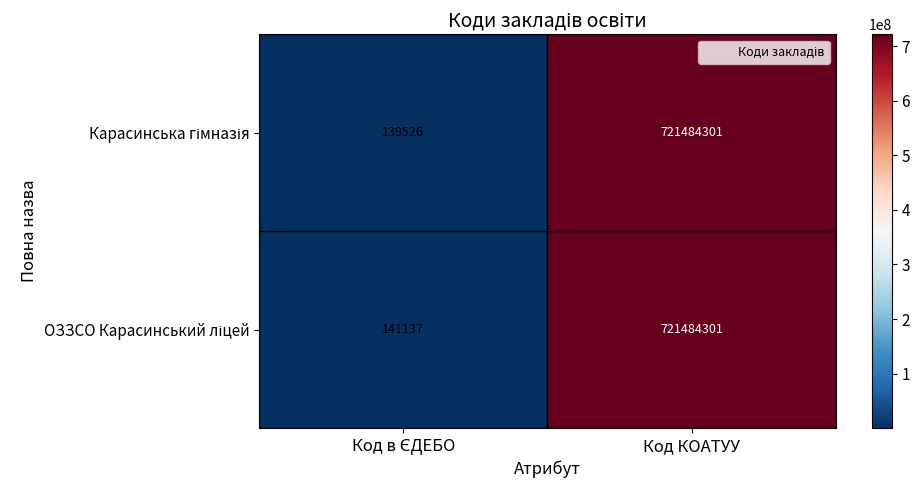

What is the maximum value shown in the chart?

721484301